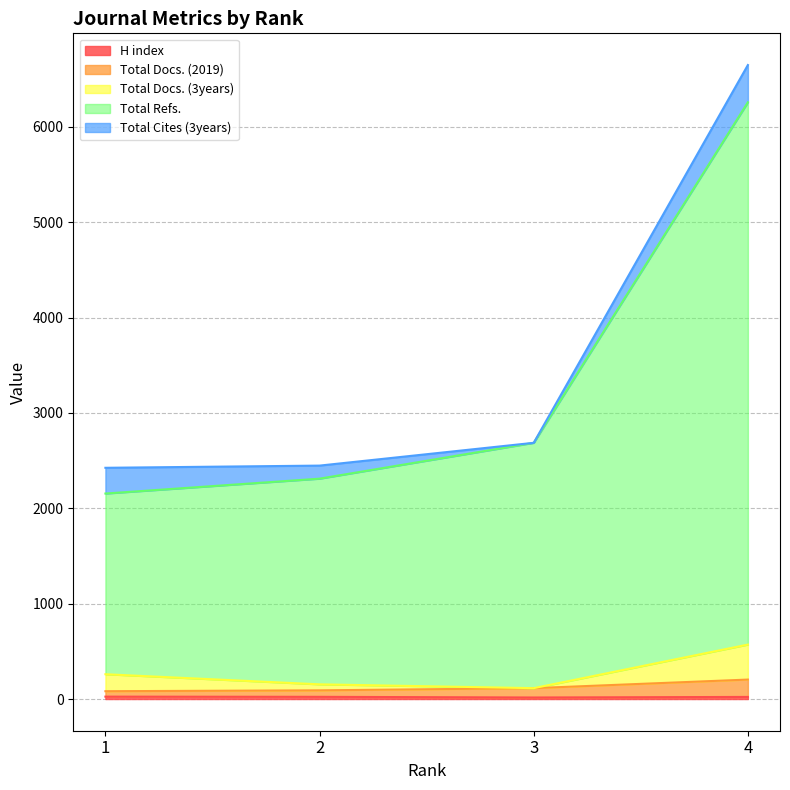

What is the sum of the H index values at 4 and 3?

38